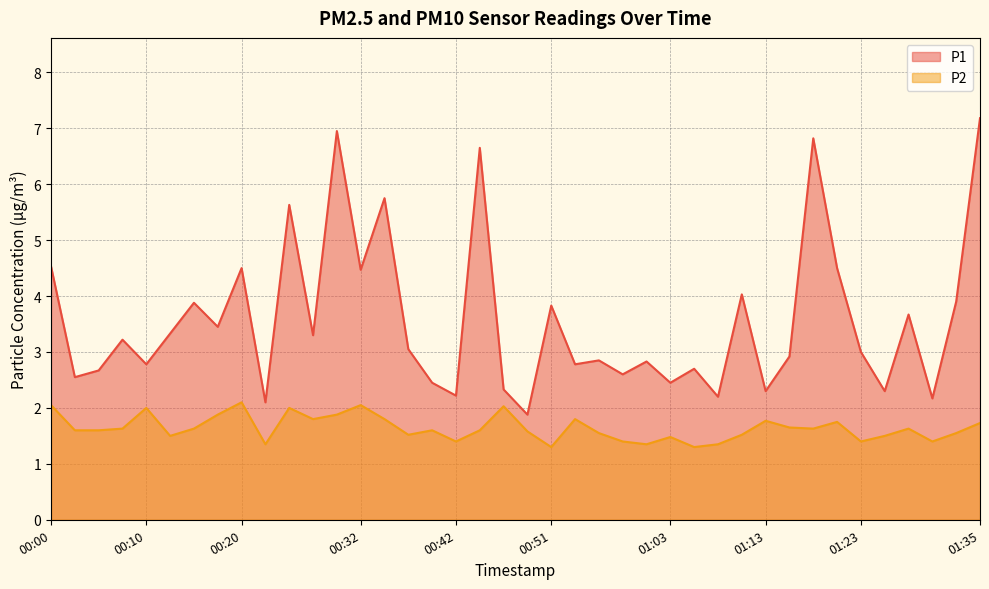

What is the average value of the P1 series?

3.6